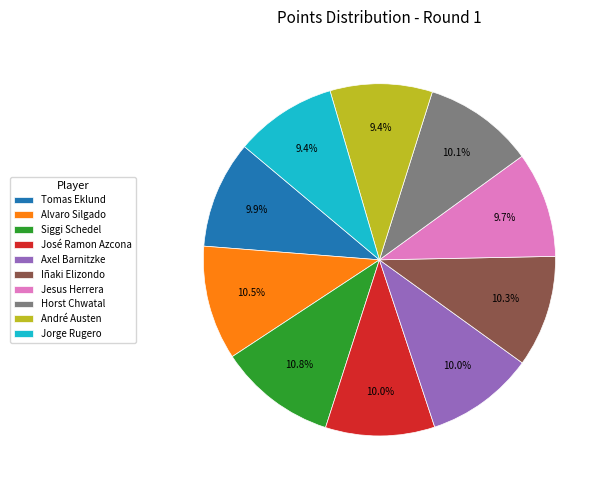

How many slices are in this pie chart?

10